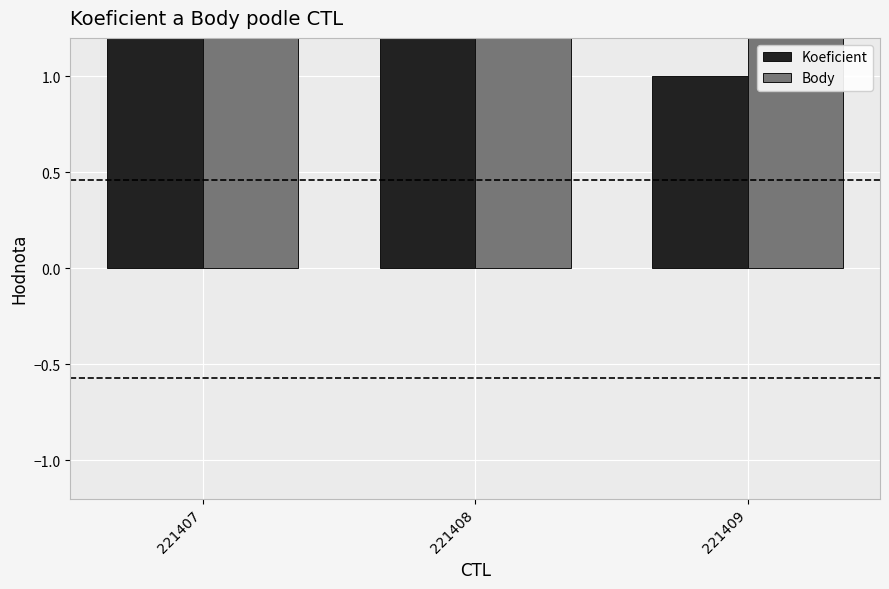

What is the value of the Body bar at the 2nd from the left?

3